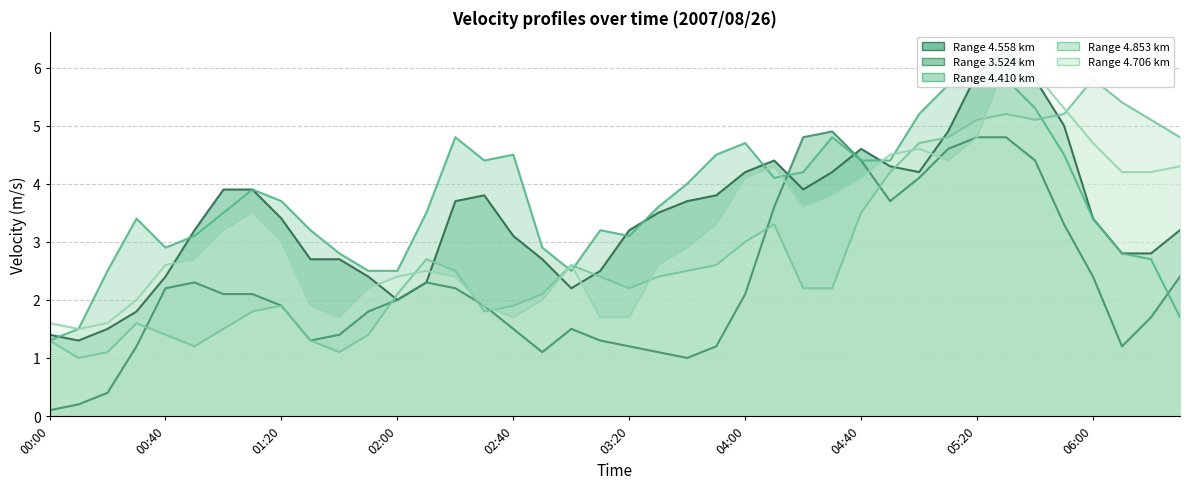

What position from the left is 18?

19